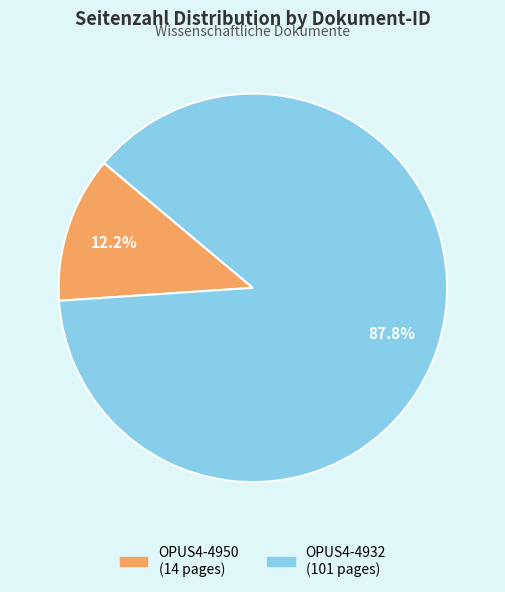

To the nearest percent, what is the difference between the largest and smallest slice percentages?

76%